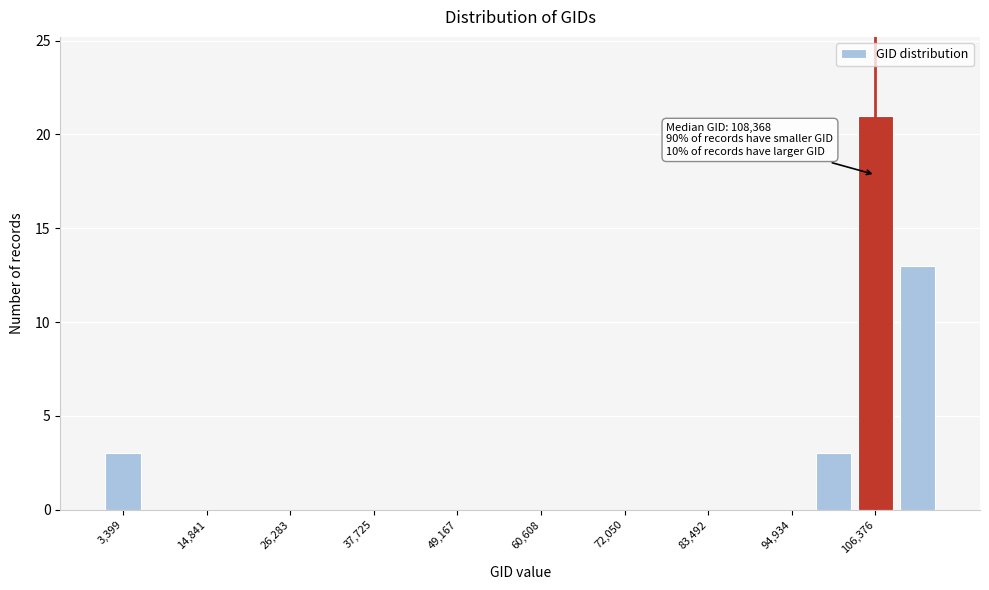

Read against the x-axis, roughly where is the centre of the tallest bar?

106000